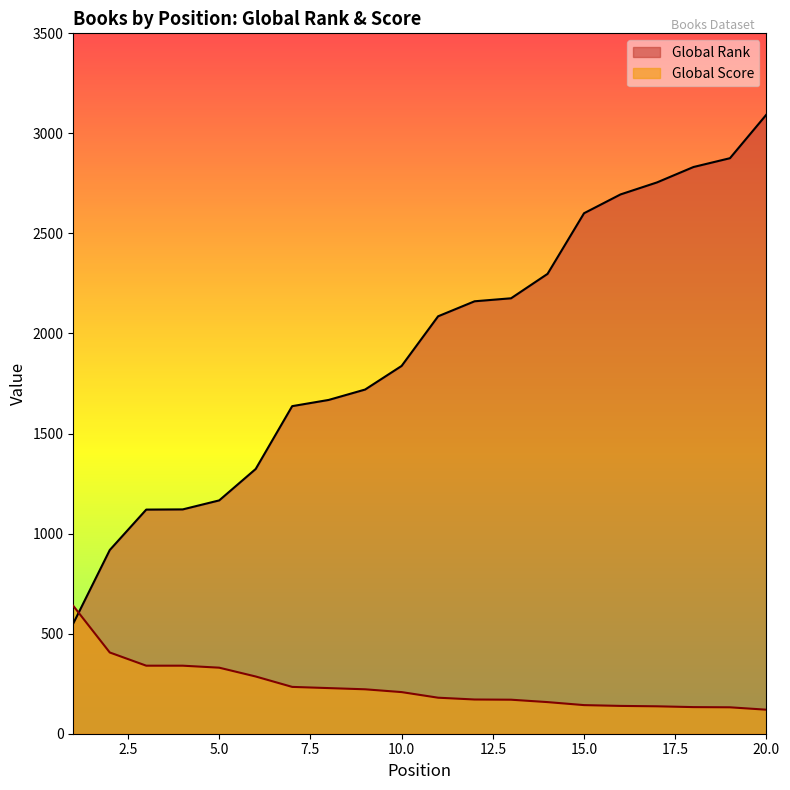

Which series has the largest range (max minus min)?

Global Rank